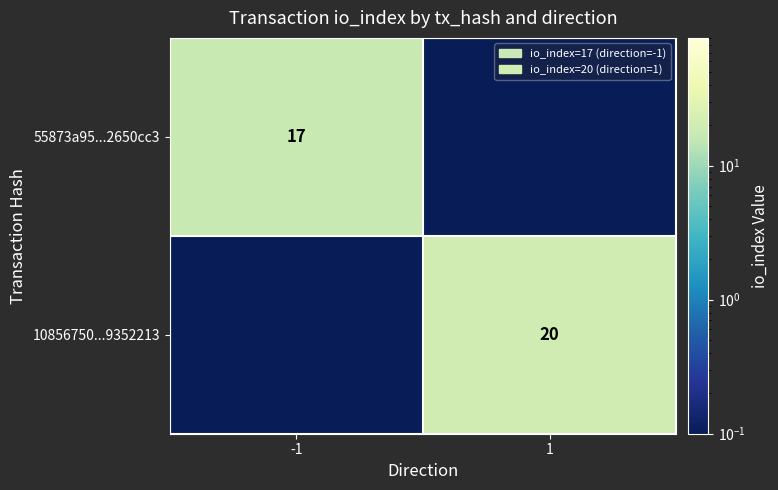

Is the value of 10856750...9352213 at 1 greater than the value of 55873a95...2650cc3 at -1?

Yes